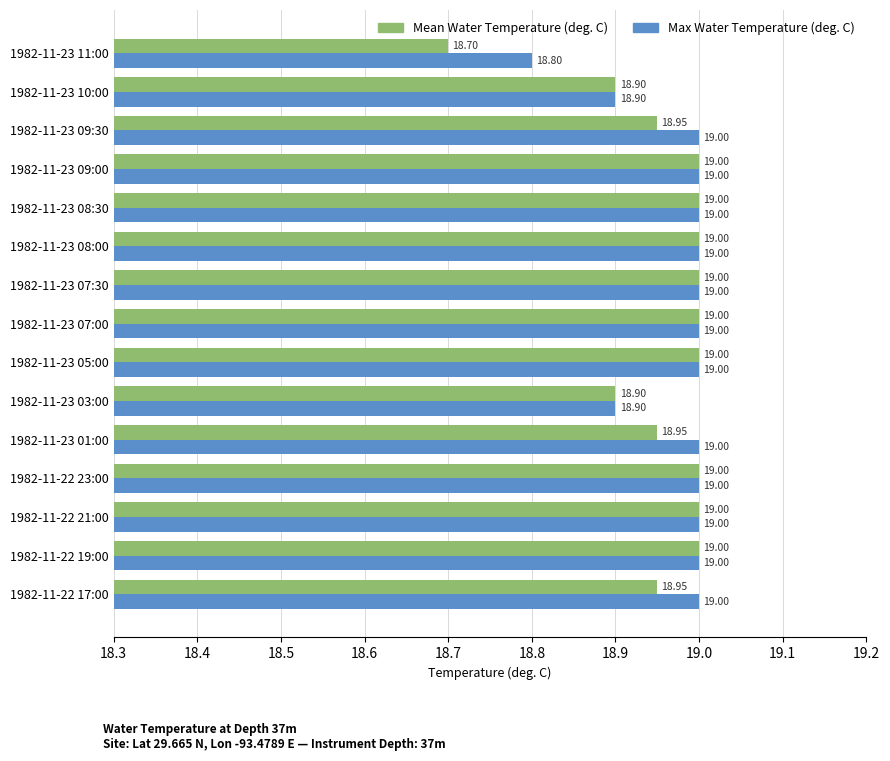

What is the sum of the Mean Water Temperature (deg. C) values at 1982-11-22 19:00 and 1982-11-23 05:00?

38.0